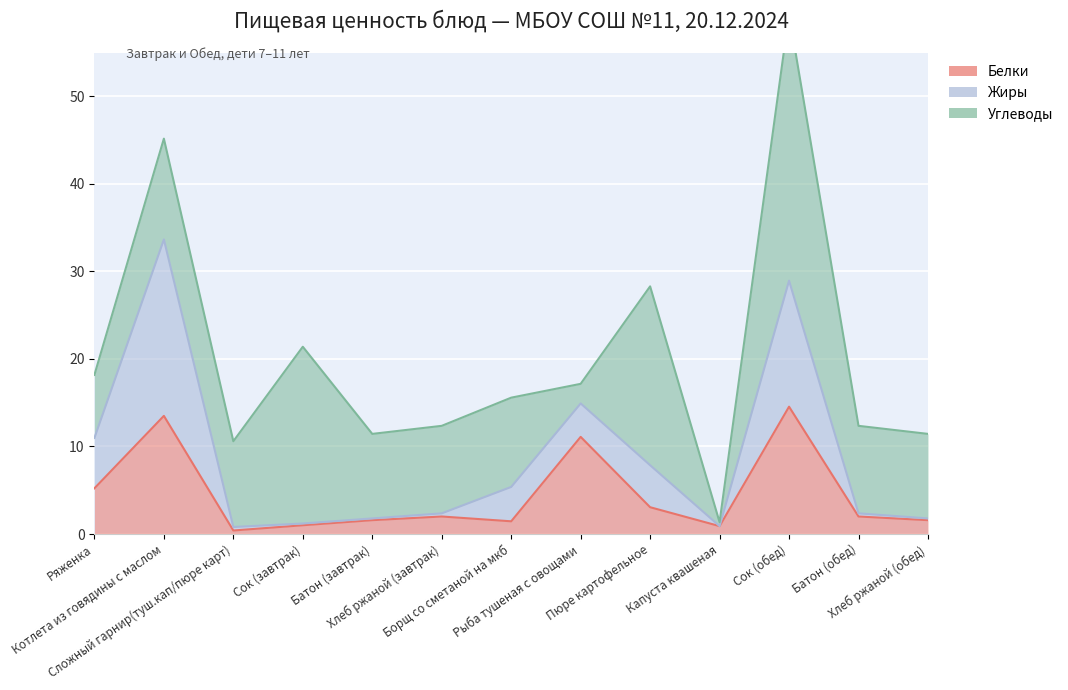

True or false: Жиры has a value of 4.8 at Пюре картофельное.

True